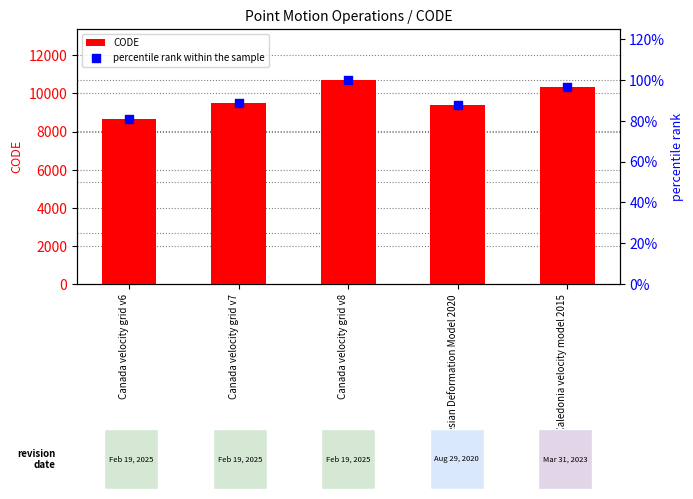

Which series contains the lowest Y value?

percentile rank within the sample